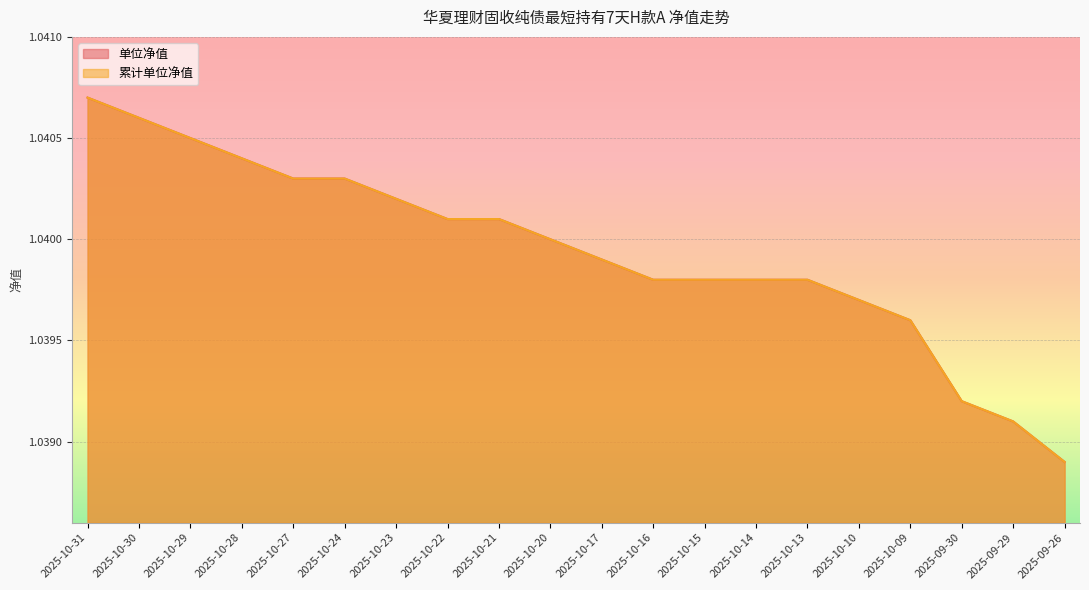

Rank the series at 2025-09-26 from lowest to highest value.

单位净值, 累计单位净值